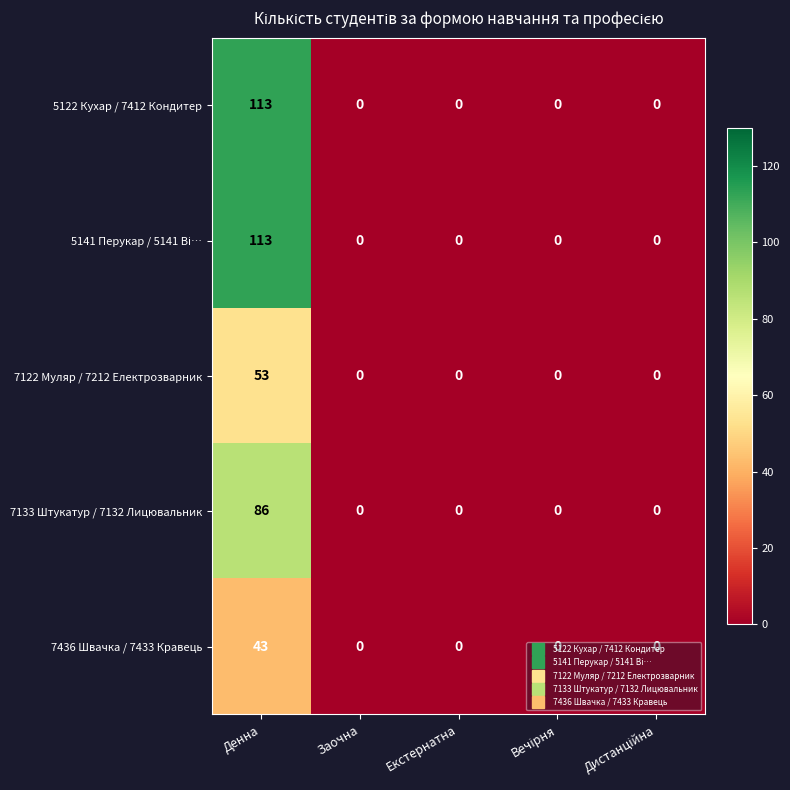

What is the sum of all 7133 Штукатур / 7132 Лицювальник values?

86